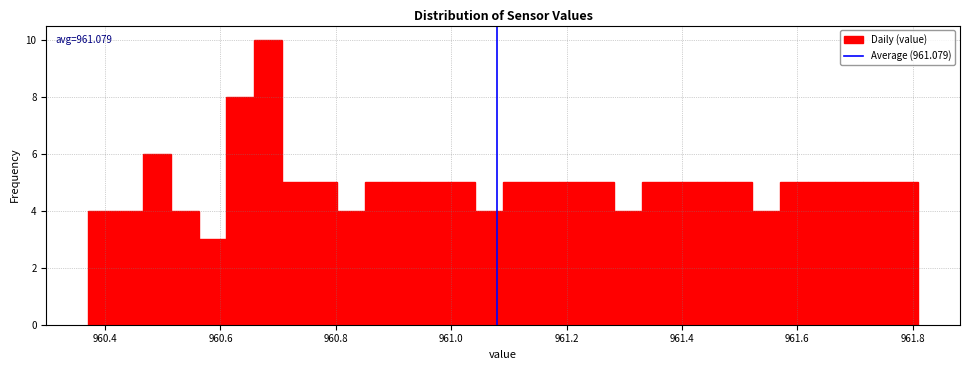

Around what value on the x-axis is the tallest bar? Give the approximate position of its centre, as read against the axis.

960.68